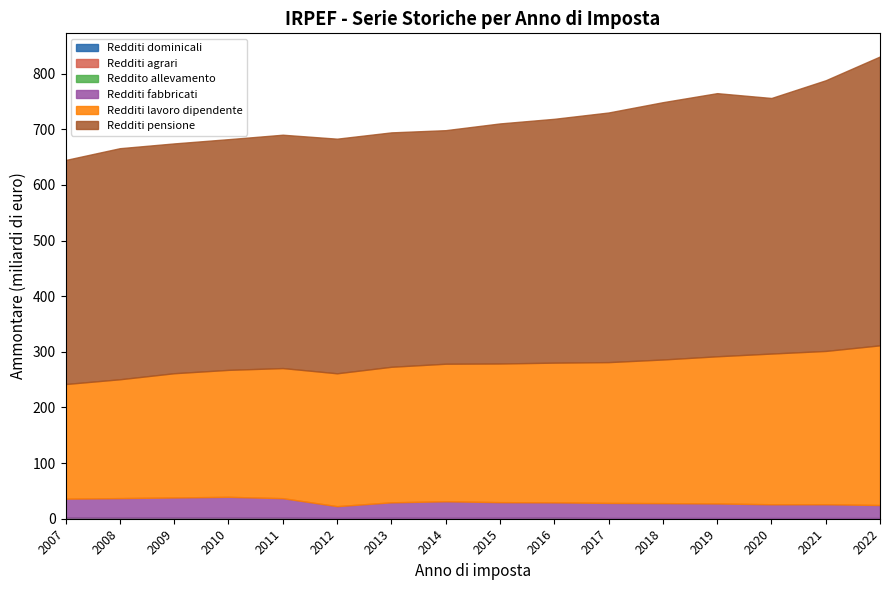

Rank the series by their maximum value, from highest to lowest.

Redditi pensione, Redditi lavoro dipendente, Redditi fabbricati, Redditi dominicali, Redditi agrari, Reddito allevamento